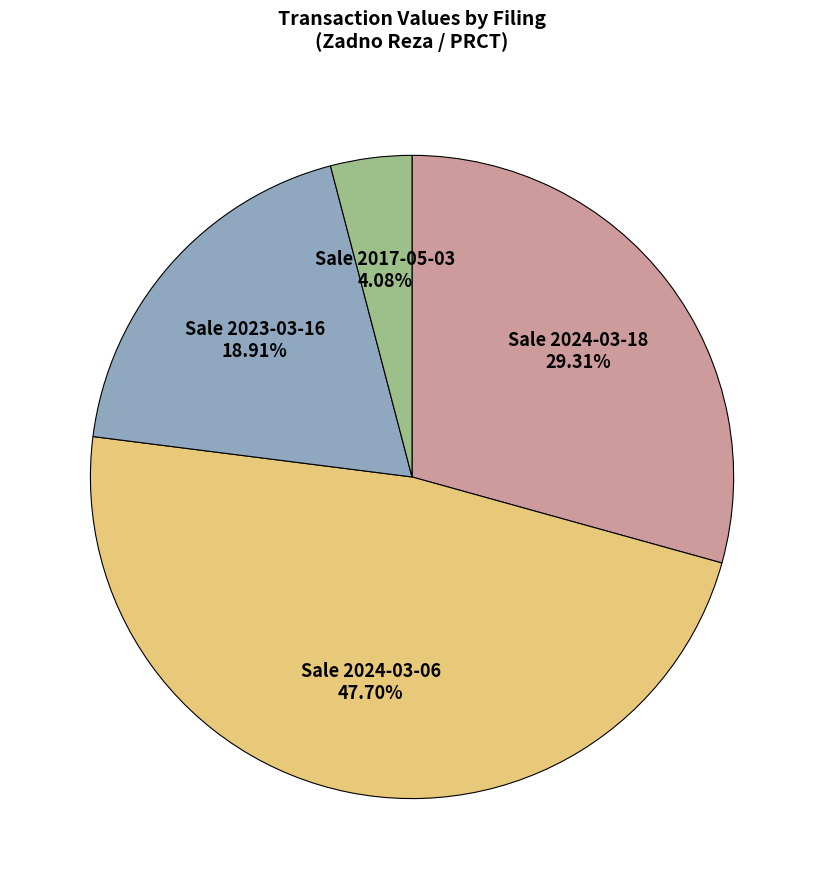

Which category has the smallest portion of the pie?

Sale 2017-05-03 4.08%